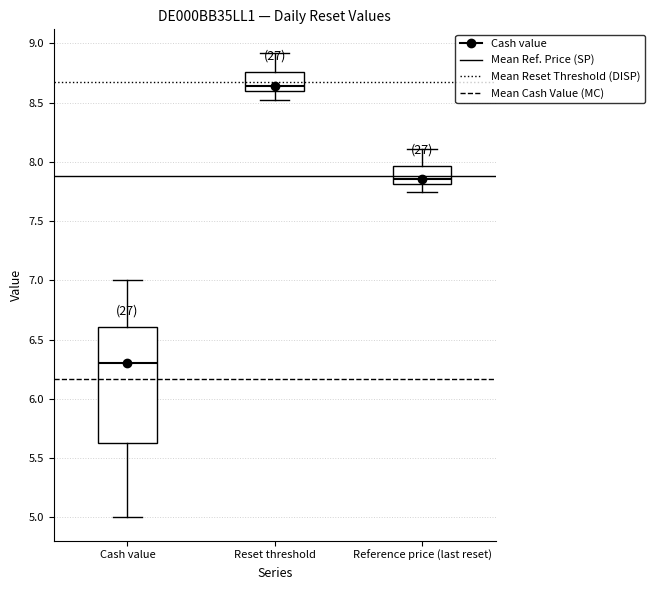

Reading left to right, transcribe this box plot: for each box, give where its median line is, the range the box spans, and where its two whiskers end, as read against the y-axis. The values are not printed on the chart, so give them approximately, as read against the axis.

Cash value: median 6.30, box 5.65 to 6.60, whiskers 5.00 to 7.00
Reset threshold: median 8.65, box 8.60 to 8.75, whiskers 8.50 to 8.90
Reference price (last reset): median 7.85, box 7.80 to 7.95, whiskers 7.75 to 8.10